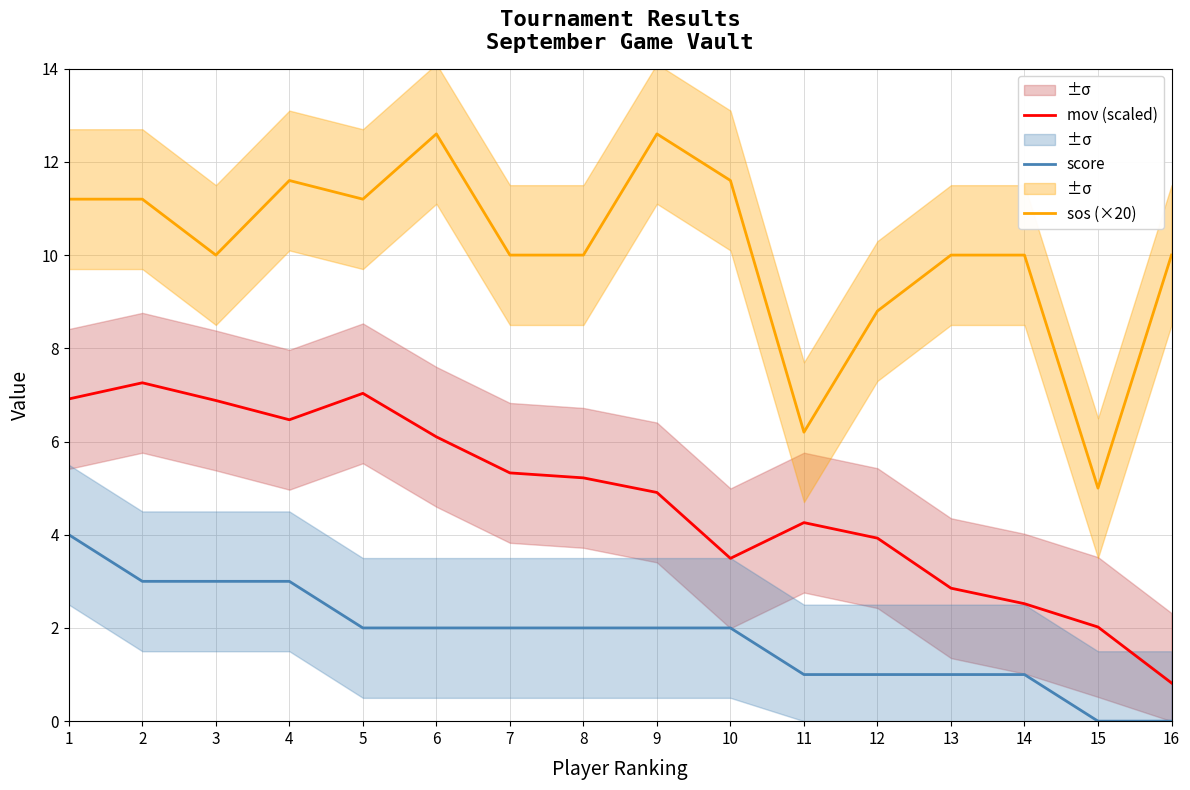

Reading left to right, what are all the values shown in this chart?

mov (scaled): 6.9	7.3	6.9	6.5	7.0	6.1	5.3	5.2	4.9	3.5	4.3	3.9	2.9	2.5	2.0	0.8
score: 4.0	3.0	3.0	3.0	2.0	2.0	2.0	2.0	2.0	2.0	1.0	1.0	1.0	1.0	0.0	0.0
sos (×20): 11.2	11.2	10.0	11.6	11.2	12.6	10.0	10.0	12.6	11.6	6.2	8.8	10.0	10.0	5.0	10.0